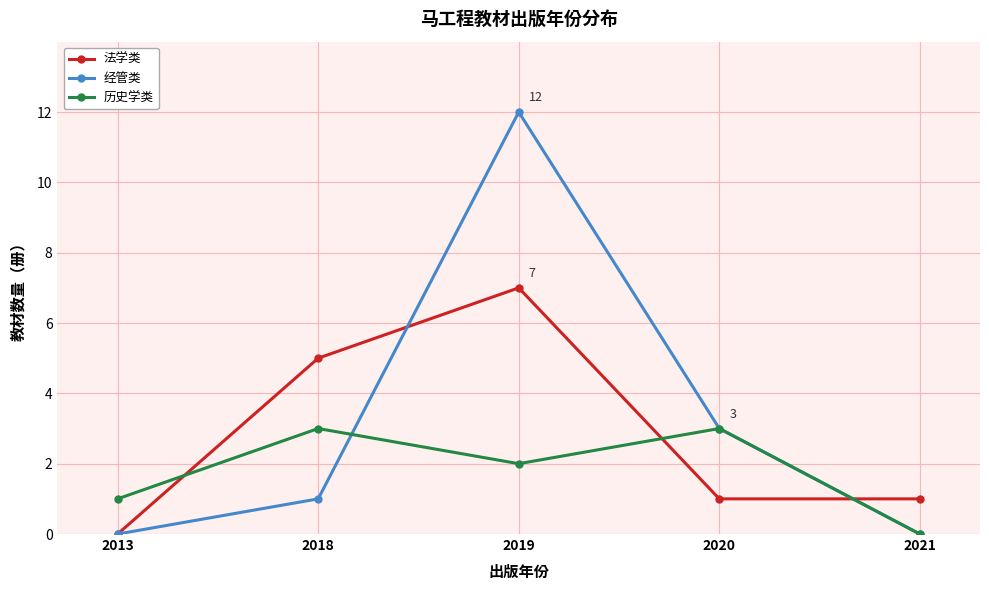

Does the chart have visible grid lines?

Yes